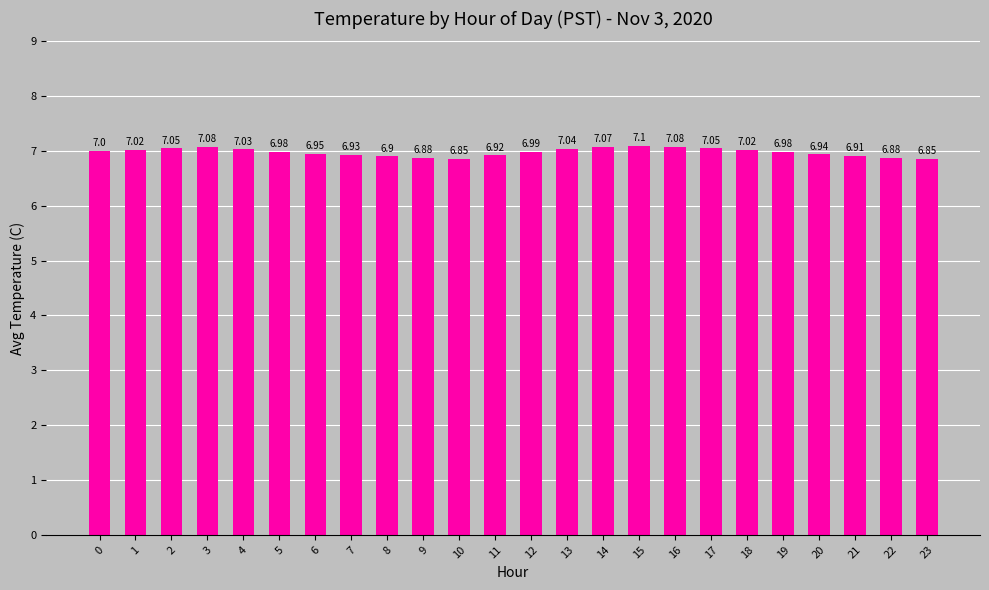

What is the ratio of the value at 11 to the value at 0?

1.0